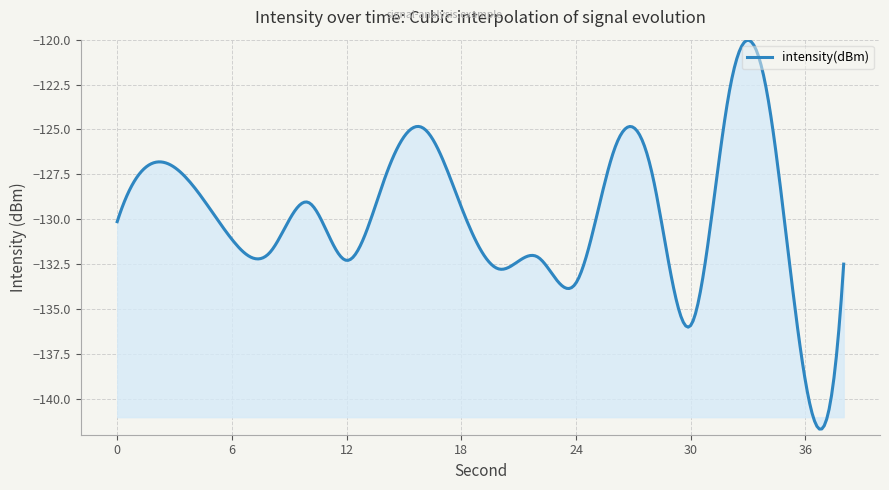

What is the maximum value shown in the chart?

-120.0